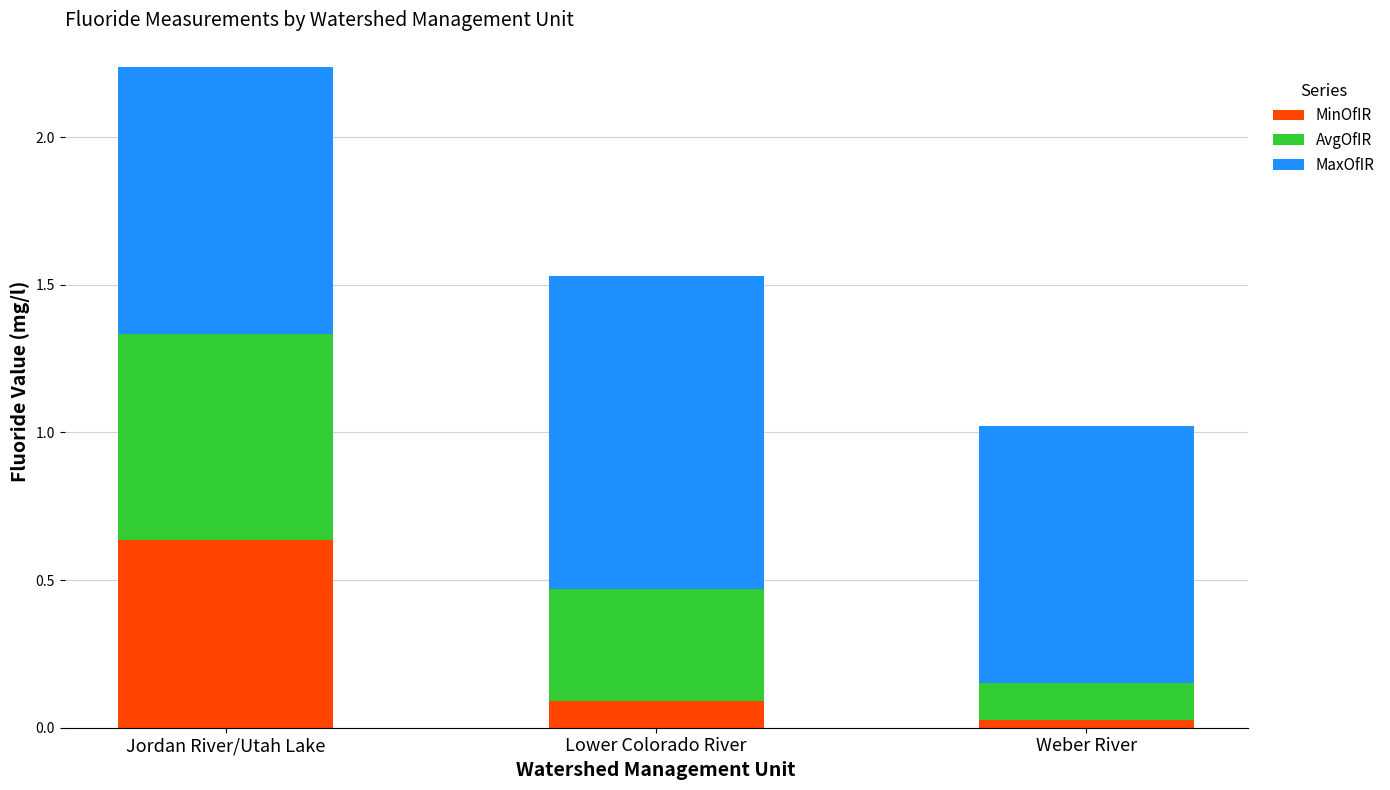

At which label is MinOfIR closest to 0?

Weber River